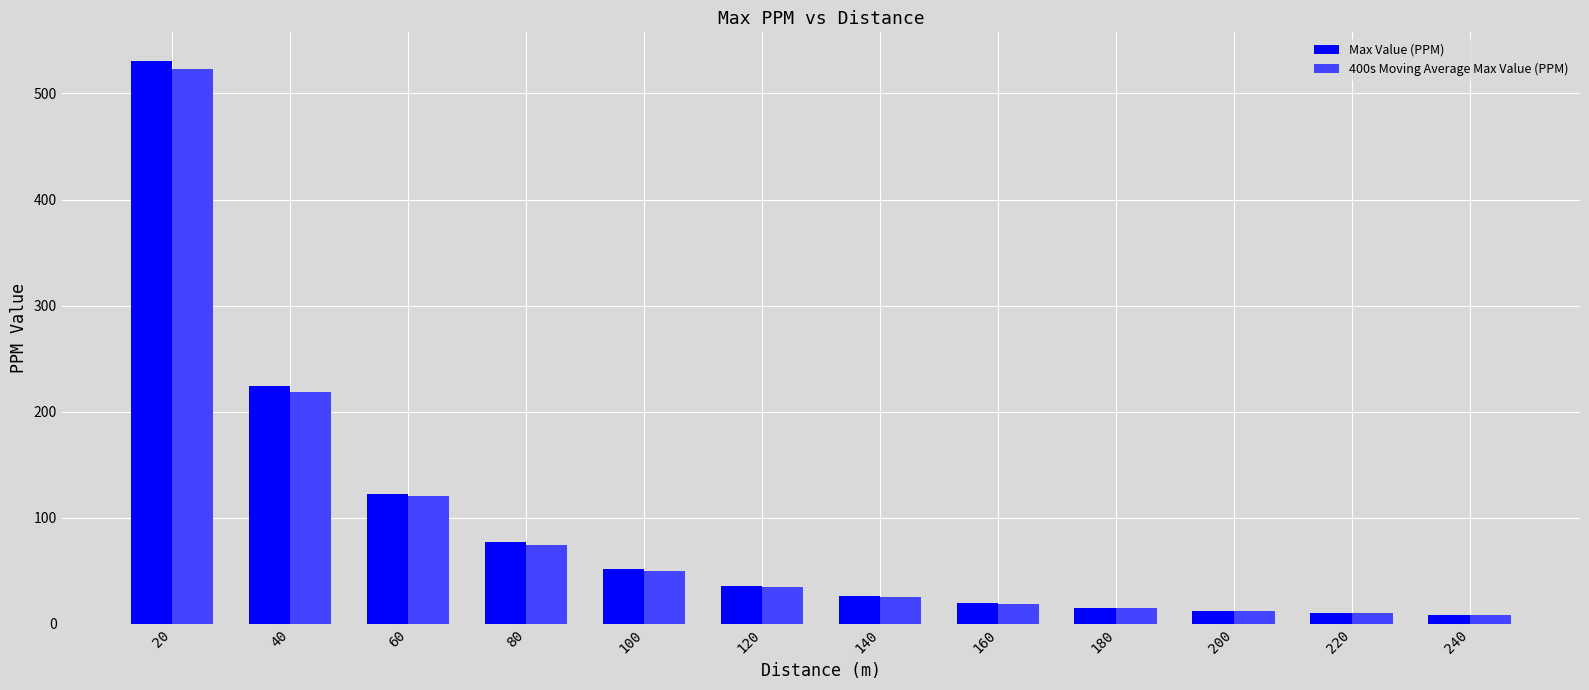

True or false: Max Value (PPM) has a value of 330.9 at 20.

False